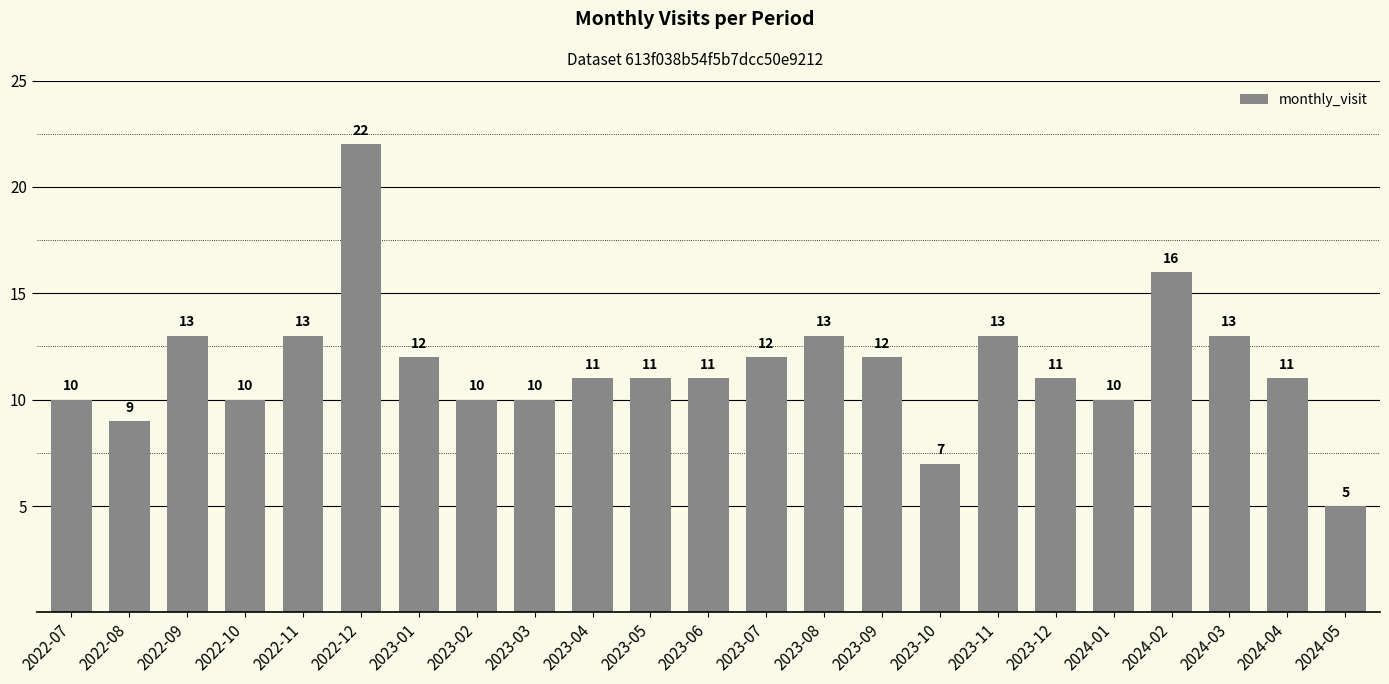

Reading left to right, extract all data points from this chart.

10	9	13	10	13	22	12	10	10	11	11	11	12	13	12	7	13	11	10	16	13	11	5